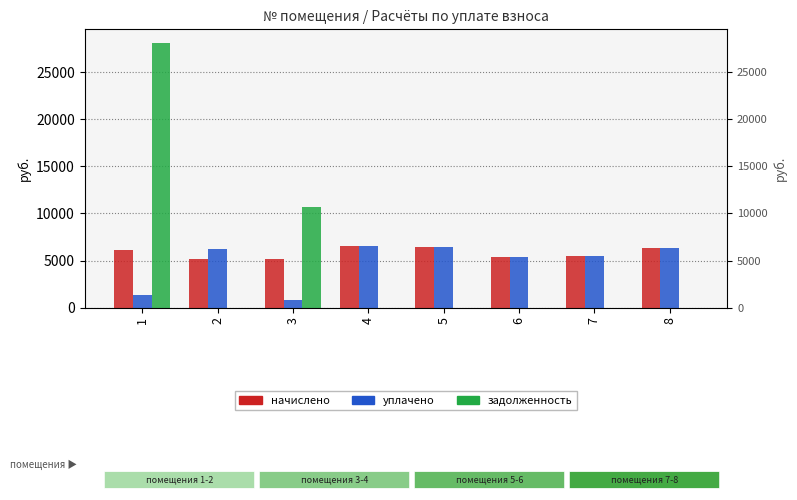

Between 5 and 6, which series saw the biggest shift?

начислено